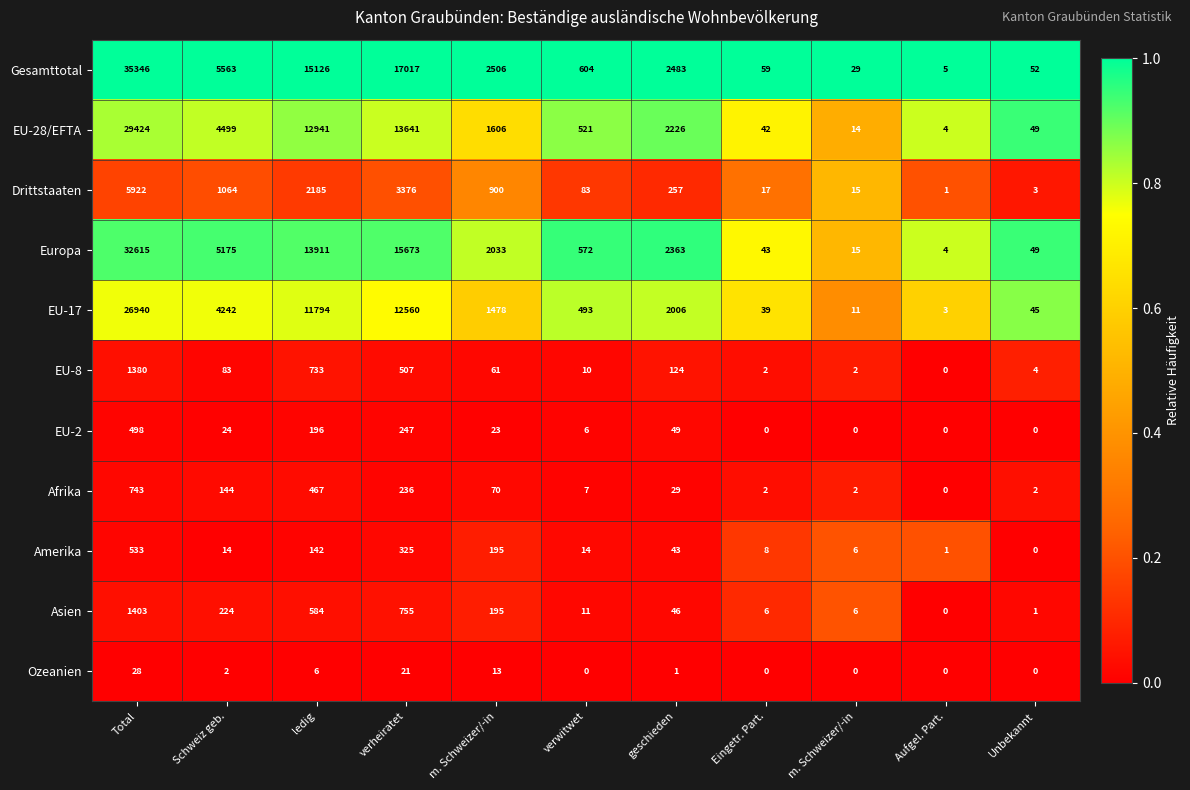

What is the maximum value shown in the chart?

35346